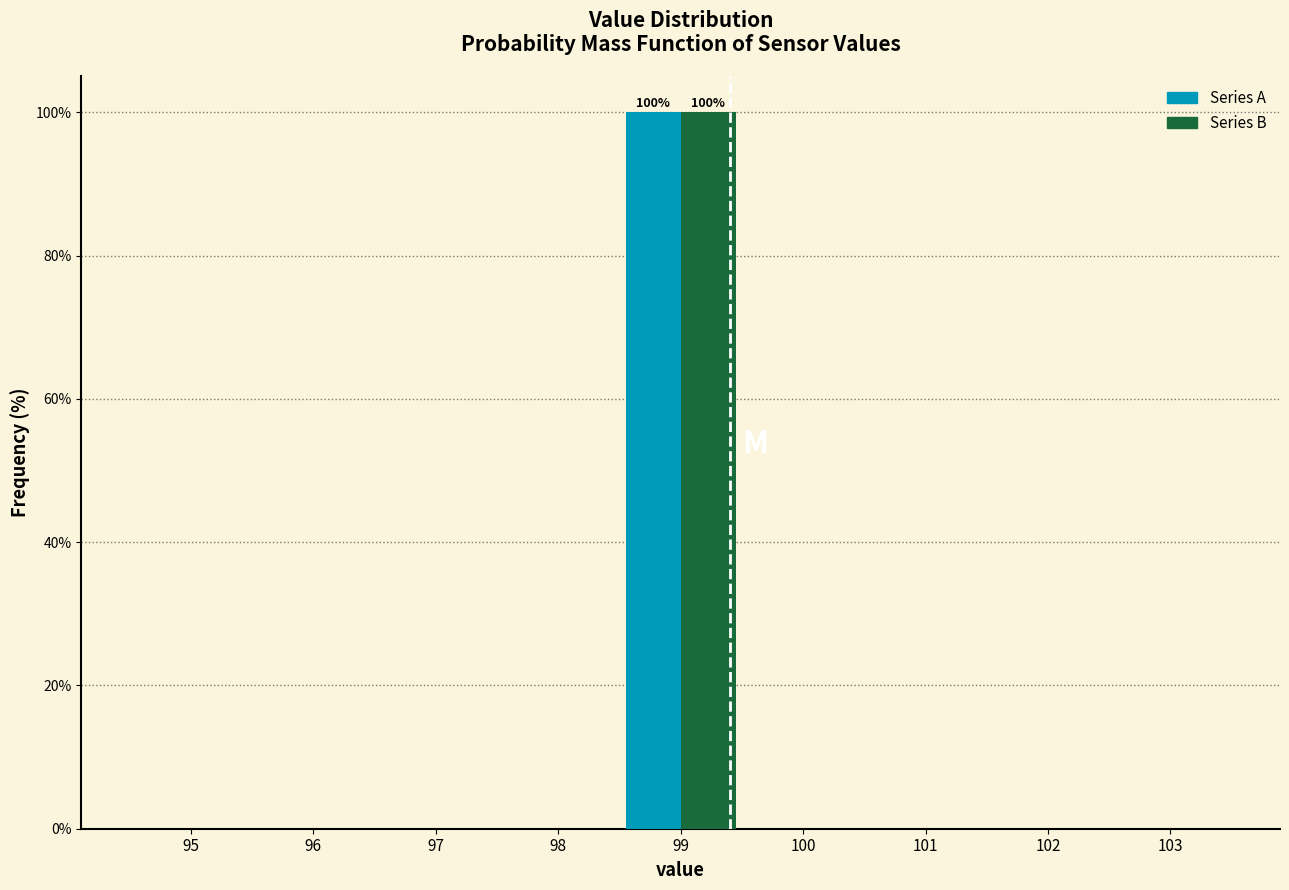

Reading left to right, what are all the values shown in this chart?

Series A: 95=0	96=0	97=0	98=0	99=100	100=0	101=0	102=0	103=0
Series B: 95=0	96=0	97=0	98=0	99=100	100=0	101=0	102=0	103=0